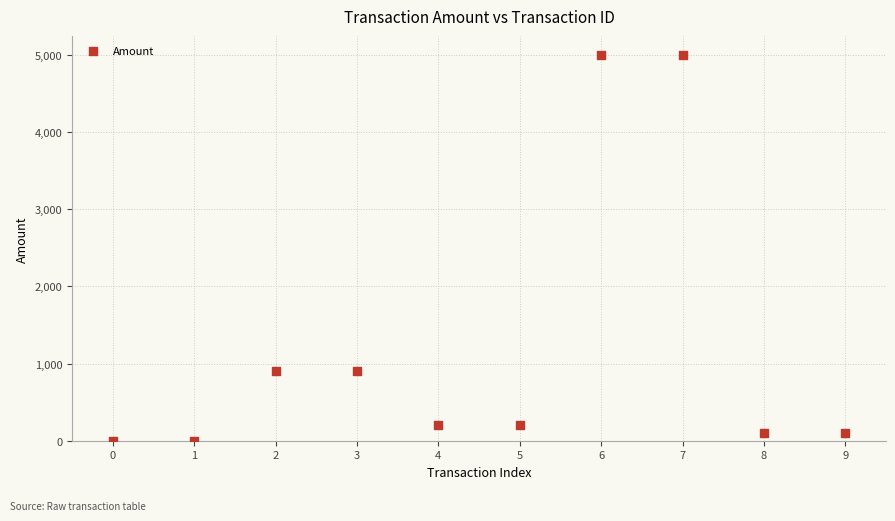

What is the average Y value?

1240.1